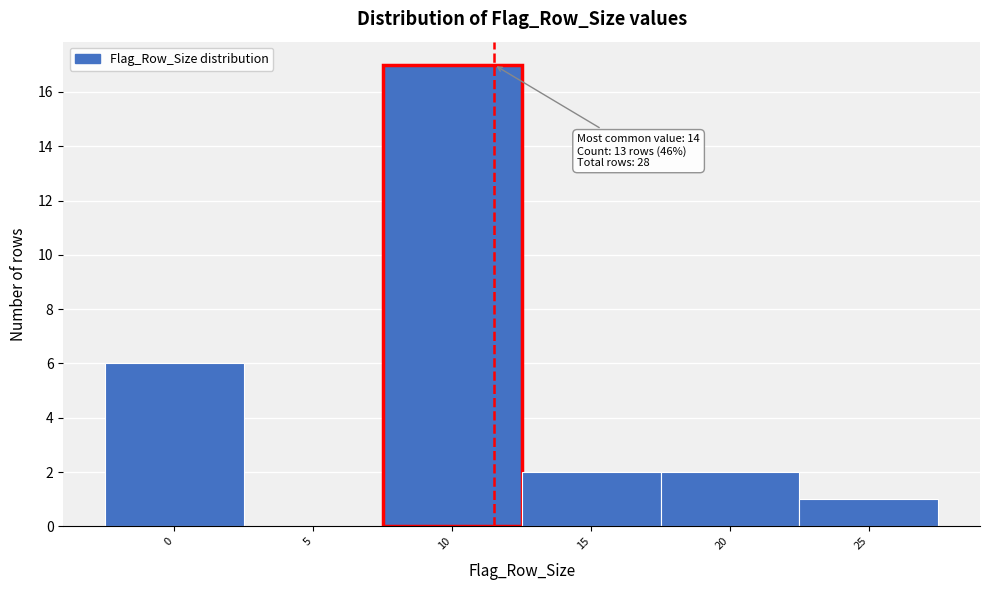

Reading left to right, transcribe all the data shown in this chart.

0=6	5=0	10=17	15=2	20=2	25=1